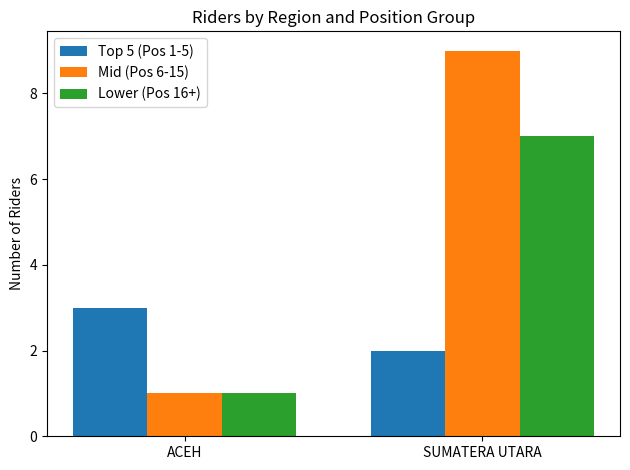

Reading left to right, what are all the values shown in this chart?

Top 5 (Pos 1-5): ACEH=3	SUMATERA UTARA=2
Mid (Pos 6-15): ACEH=1	SUMATERA UTARA=9
Lower (Pos 16+): ACEH=1	SUMATERA UTARA=7